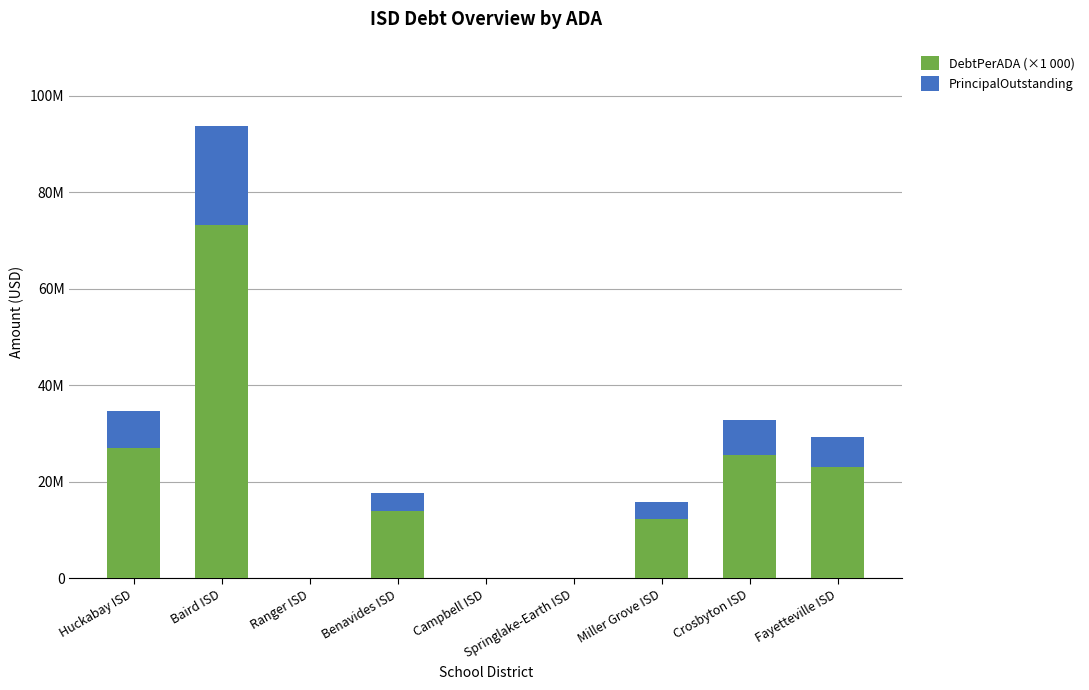

What are all the series names shown in the legend?

DebtPerADA (×1 000), PrincipalOutstanding